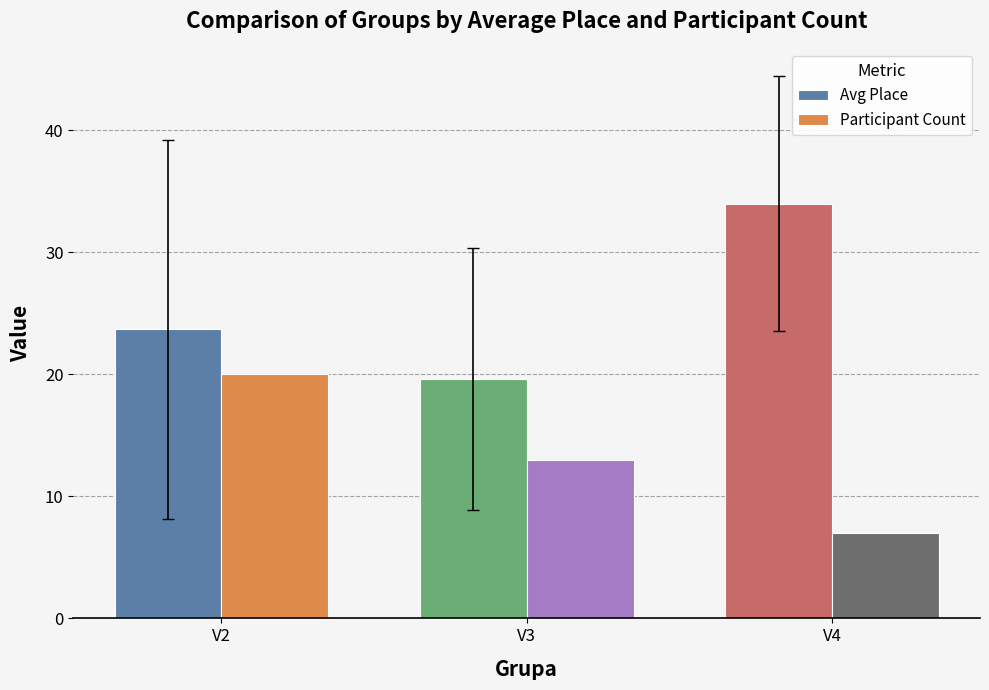

What is the difference between the highest and lowest values at V4?

27.0